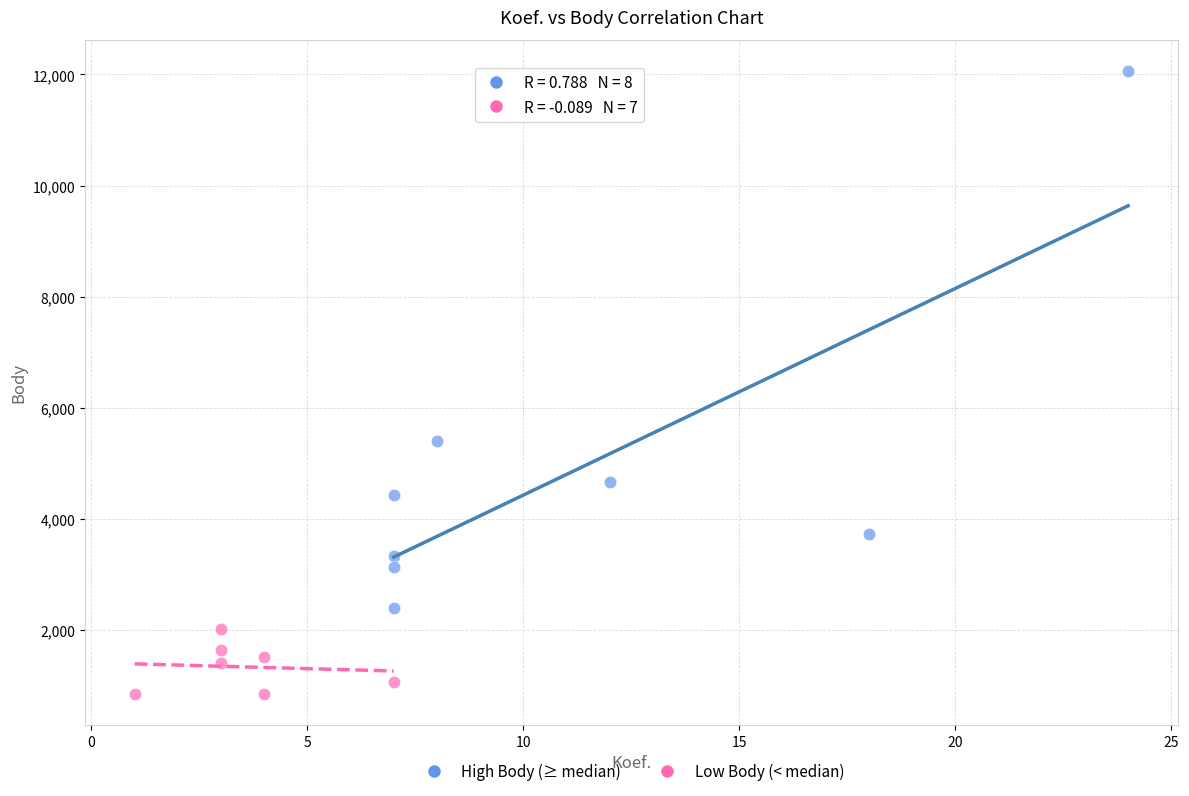

Which series reaches the minimum Y coordinate?

Low Body (< median)